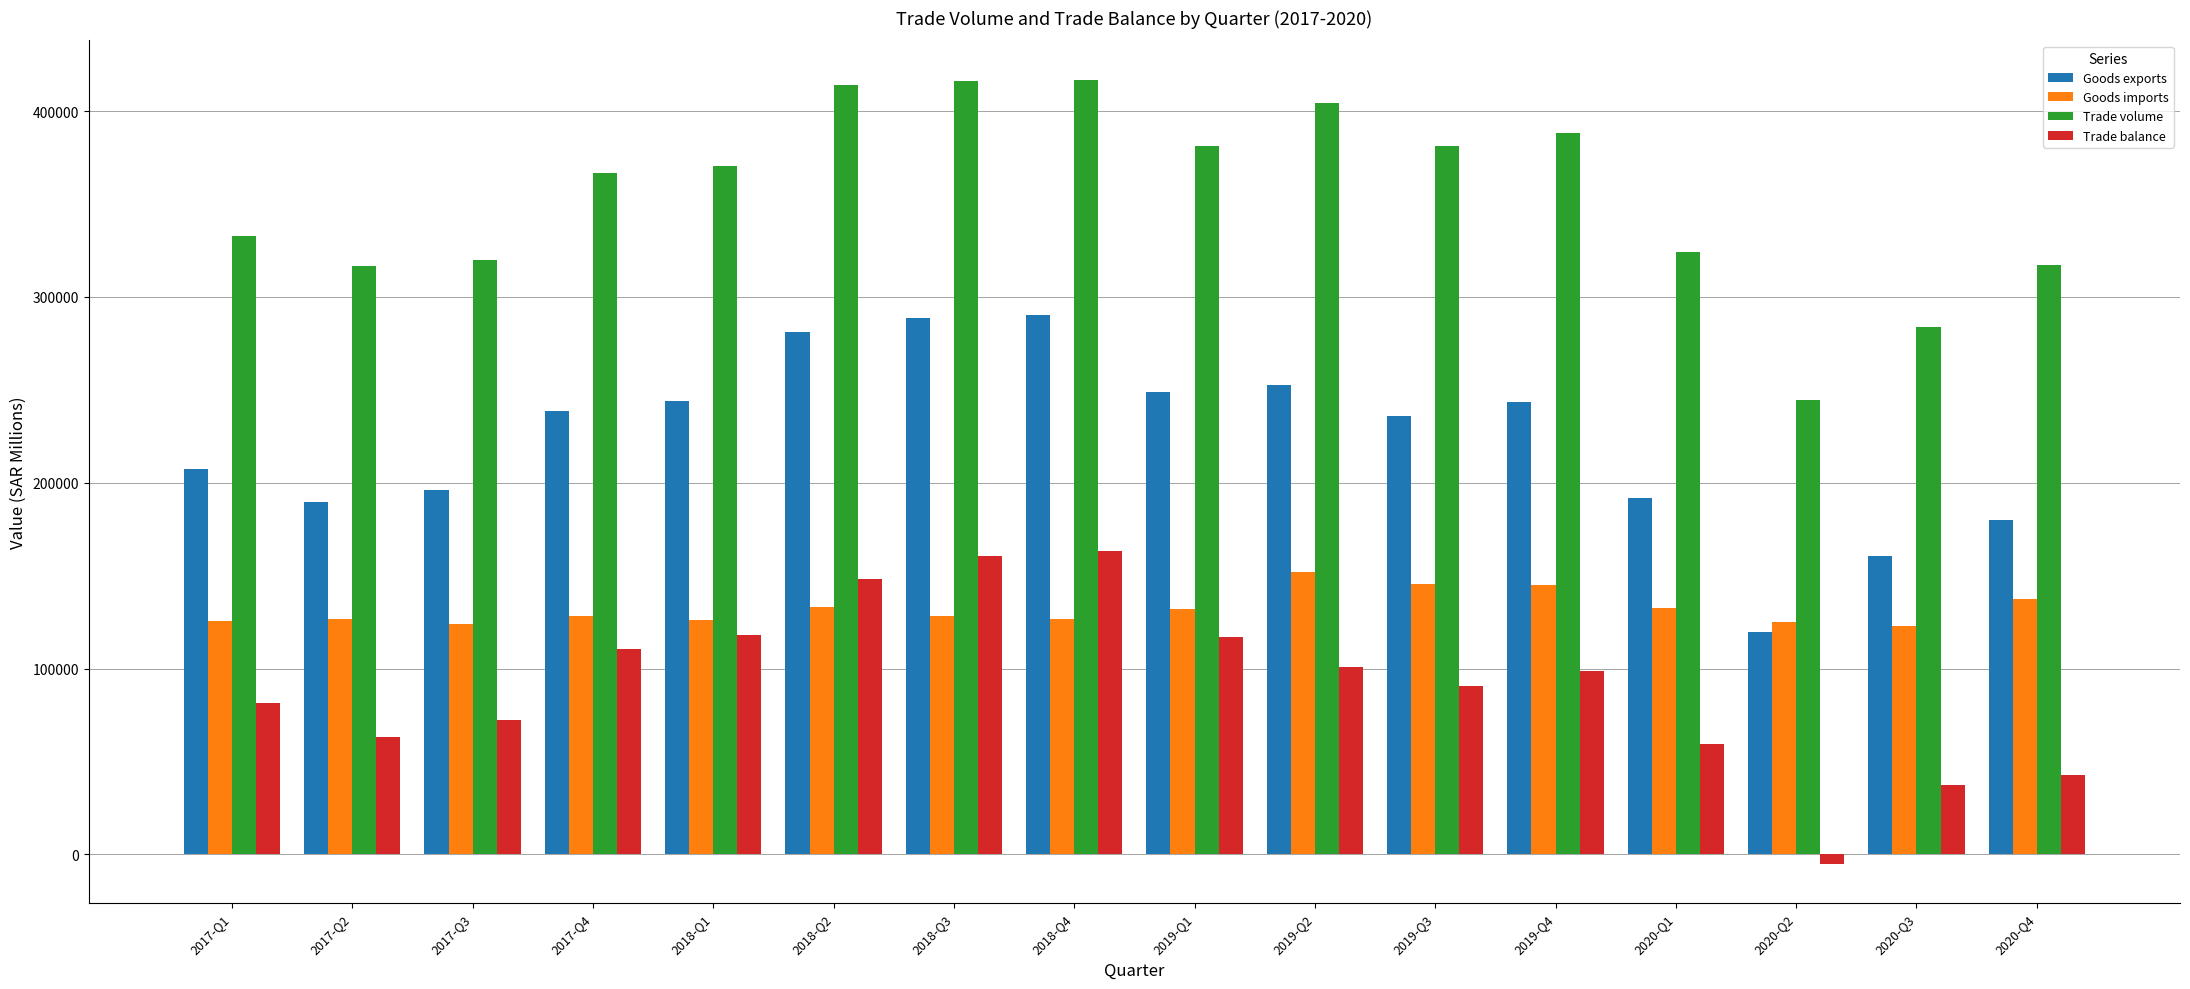

What is the value of the Trade balance bar at the 16th from the left?

42815.2